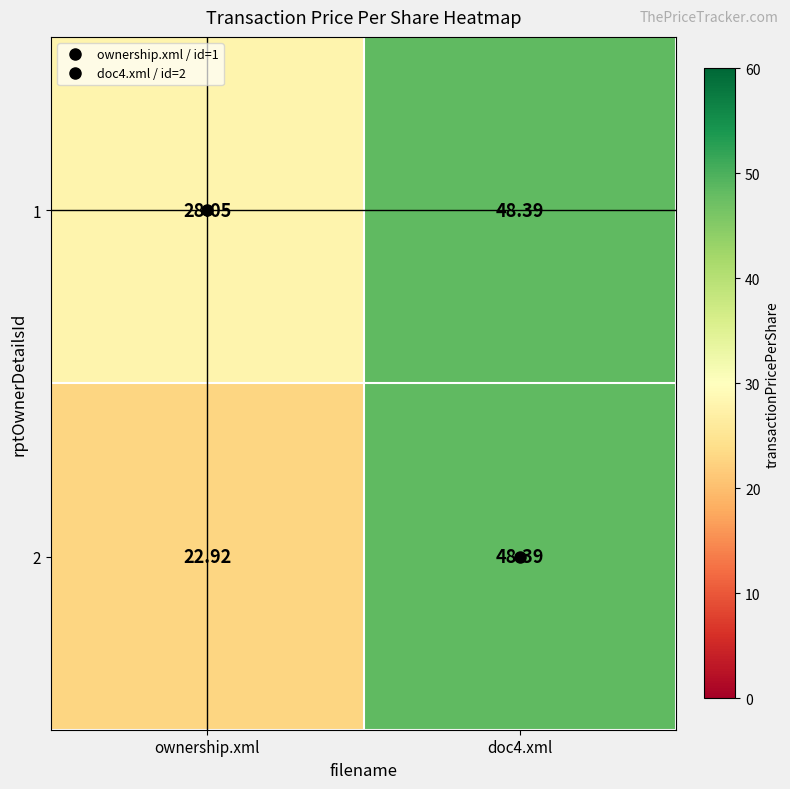

What is the total value across all series at doc4.xml?

96.8